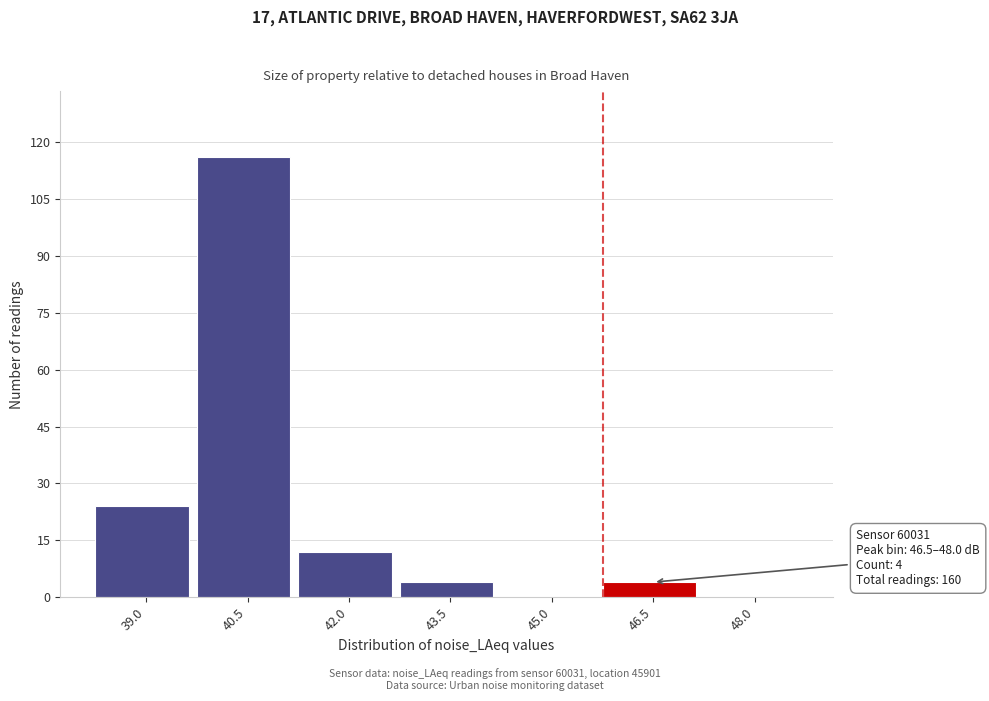

Reading left to right, what are all the values shown in this chart?

39.0=24	40.5=116	42.0=12	43.5=4	45.0=0	46.5=4	48.0=0